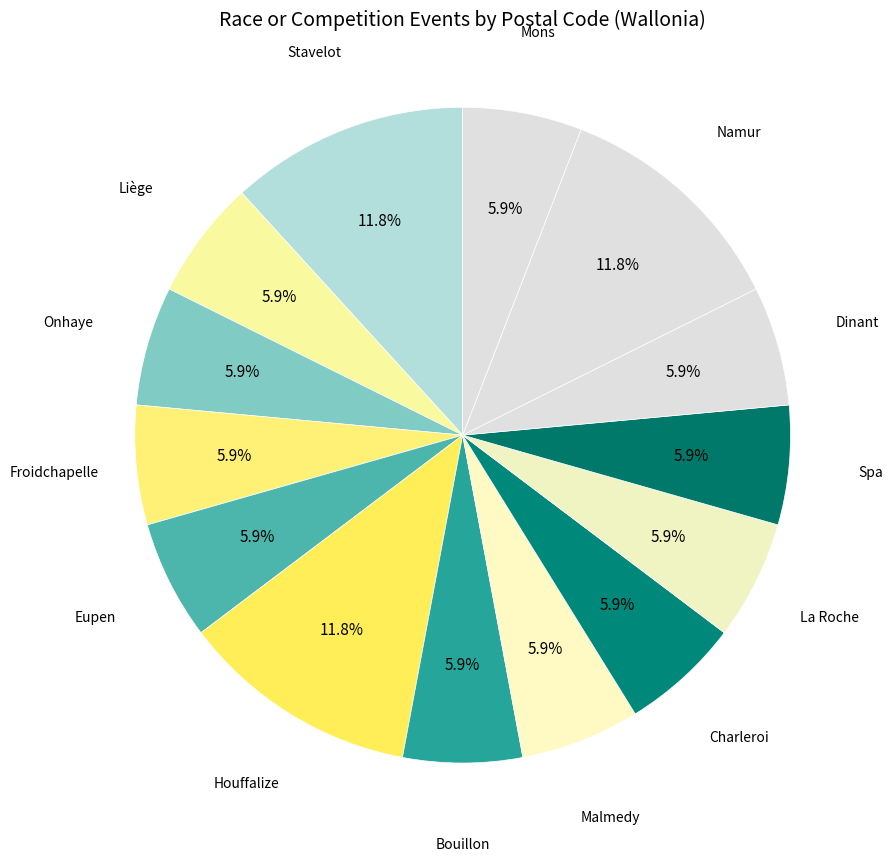

Is there any slice that represents more than half of the pie?

No